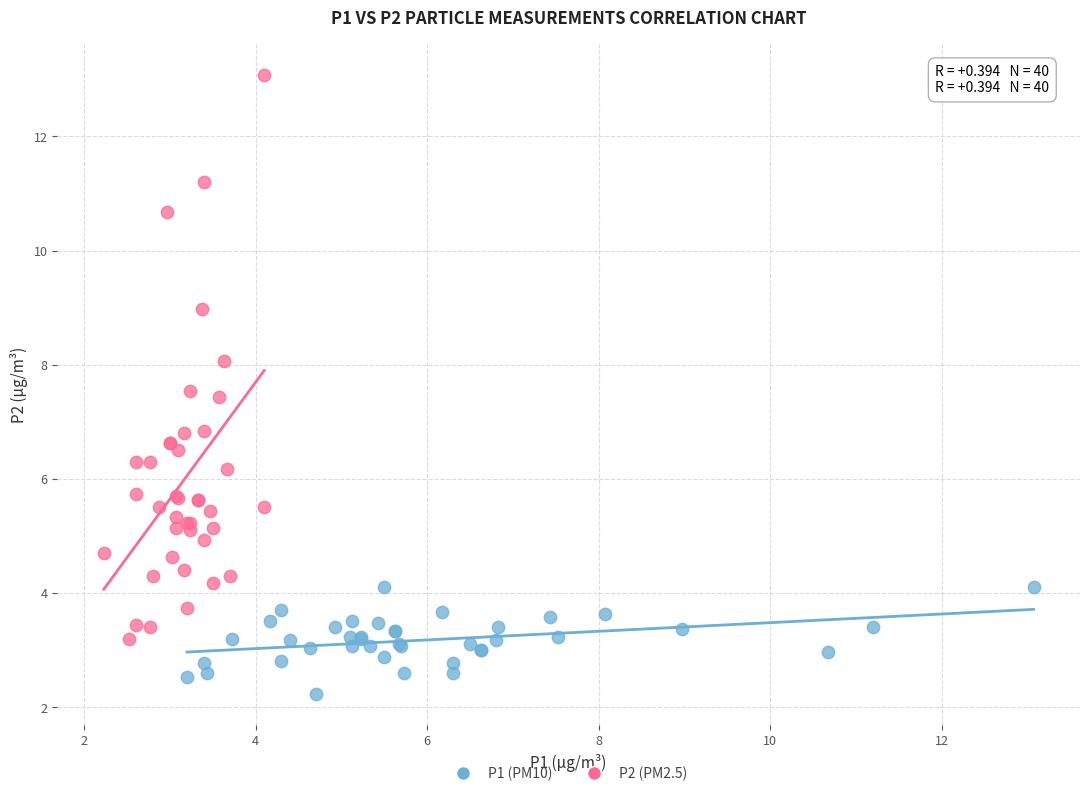

Which series has the widest spread of Y values?

P2 (PM2.5)